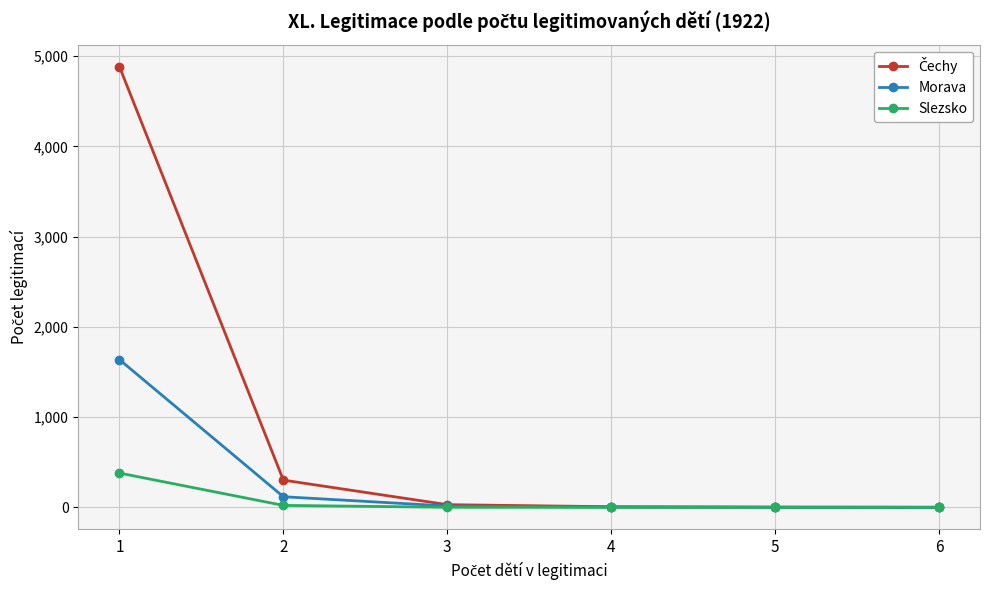

What is the maximum value shown in the chart?

4883